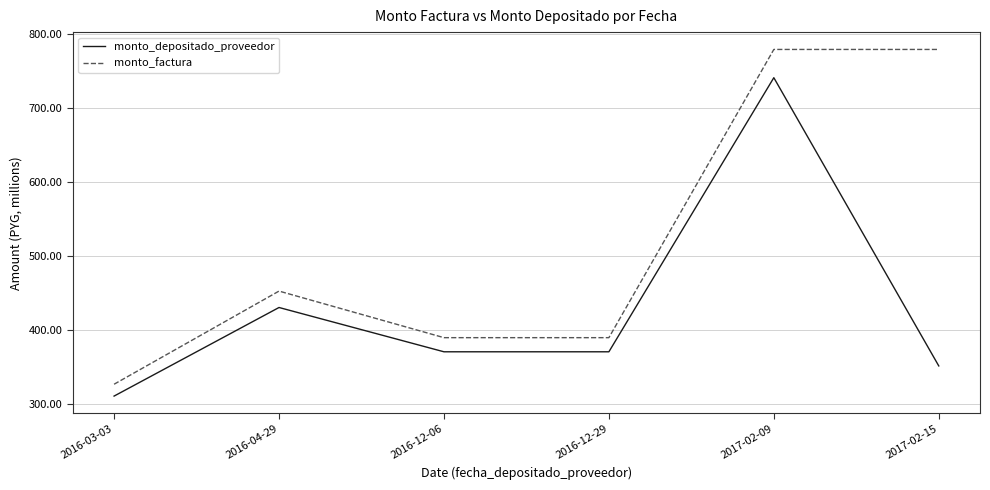

What are all the series names shown in the legend?

monto_depositado_proveedor, monto_factura